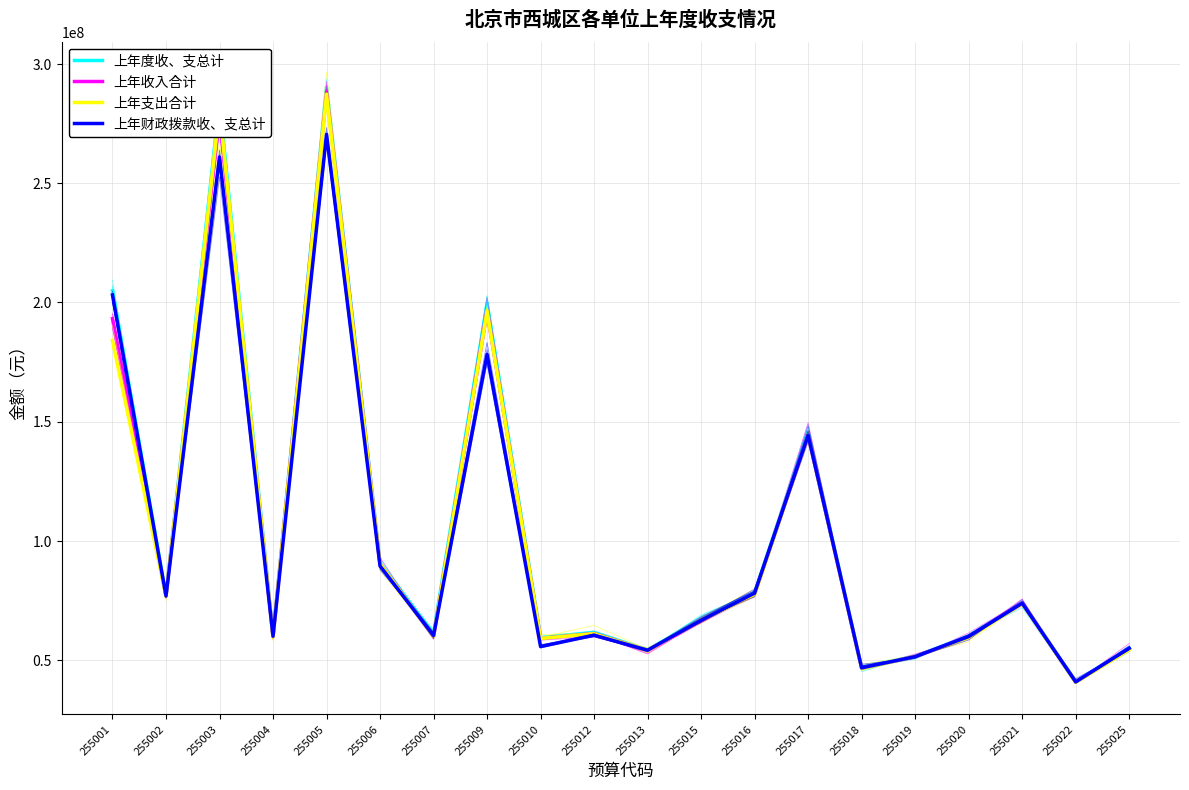

Reading right to left, transcribe all the data shown in this chart.

上年度收、支总计: 255025=54997219.3	255022=40910879.5	255021=74098399.7	255020=60091869.6	255019=51428352.8	255018=46846969.6	255017=145498946.9	255016=78267034.7	255015=66964861.9	255013=54242718.0	255012=61557524.6	255010=59363865.2	255009=199601268.1	255007=61029504.2	255006=90558479.9	255005=290214790.7	255004=60141801.5	255003=283764654.6	255002=77073647.3	255001=204815739.2
上年收入合计: 255025=54628763.8	255022=40702768.3	255021=73936257.6	255020=59662475.5	255019=51306052.8	255018=46598684.6	255017=144166212.0	255016=77682139.7	255015=66281214.7	255013=54014280.2	255012=61104391.2	255010=59016079.7	255009=196390061.9	255007=59785760.7	255006=90014906.0	255005=288463120.3	255004=59700435.8	255003=278344978.0	255002=76818874.1	255001=193117149.2
上年支出合计: 255025=54219300.3	255022=40587317.5	255021=73593510.3	255020=59384709.5	255019=51397365.3	255018=46529540.0	255017=144182377.0	255016=77312690.6	255015=66716339.0	255013=53943851.3	255012=60984539.9	255010=59030210.1	255009=196468056.7	255007=59807073.5	255006=90105988.0	255005=287299250.9	255004=59605702.0	255003=280967247.5	255002=76680481.8	255001=183925313.9
上年财政拨款收、支总计: 255025=54902019.3	255022=40772294.5	255021=73777999.6	255020=59859119.6	255019=51407352.8	255018=46663379.7	255017=144159788.4	255016=78022034.7	255015=66622211.9	255013=54081718.0	255012=60374206.9	255010=55606151.1	255009=178141868.1	255007=60247324.2	255006=89382479.9	255005=270463479.1	255004=59936701.5	255003=260923178.6	255002=76829347.3	255001=203068589.2